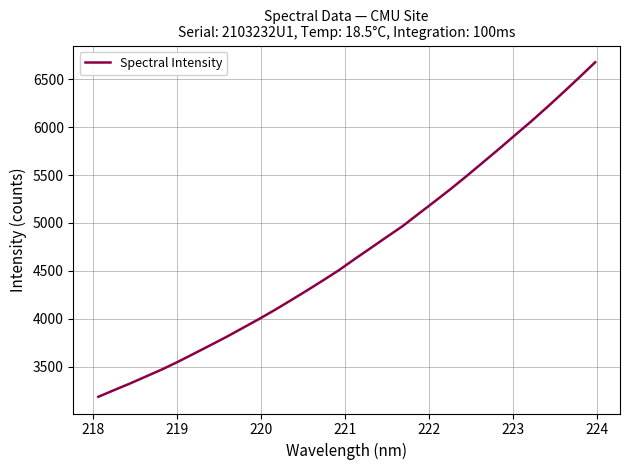

What is the greatest value displayed?

6677.7